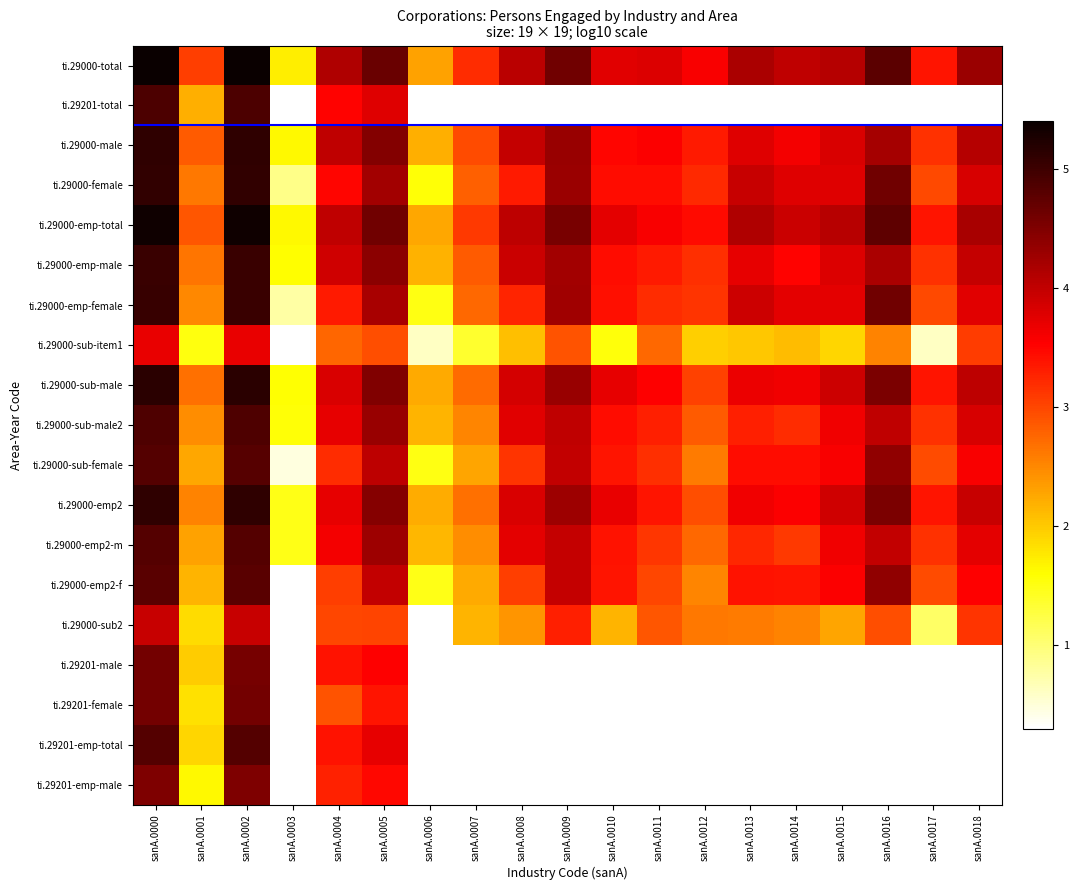

Count the number of categories in the chart.

19